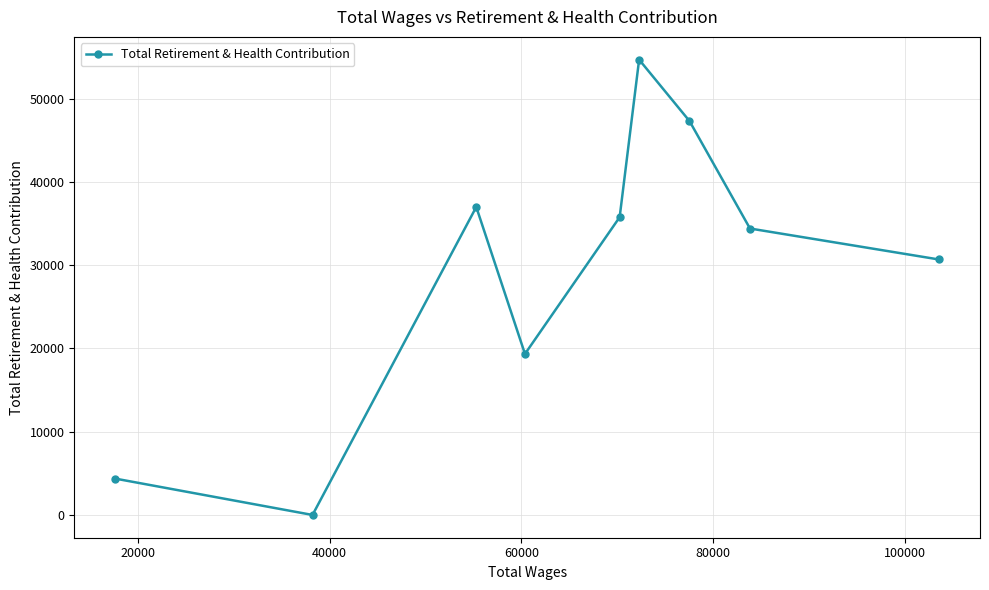

Reading left to right, list all the values displayed in this chart.

4361	0	36990	19340	35762	54684	47309	34404	30686